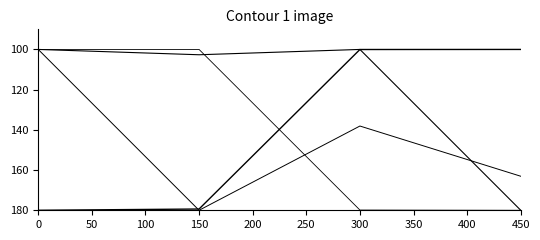

Does the chart display data point markers on the line(s)?

No